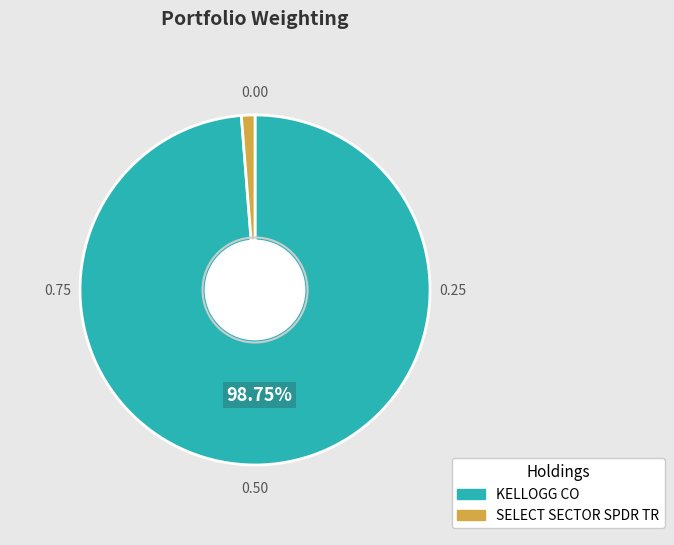

Which has a higher value, KELLOGG CO or SELECT SECTOR SPDR TR?

KELLOGG CO